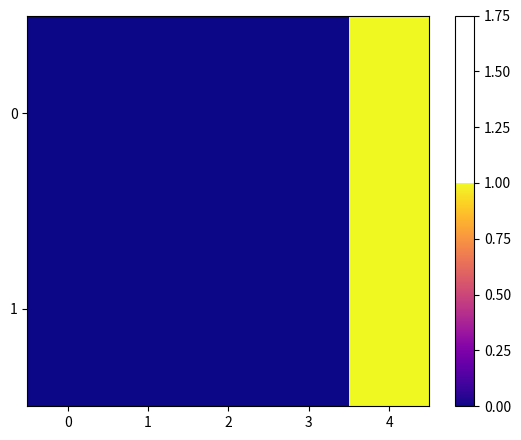

What is the maximum value shown in the chart?

1.0